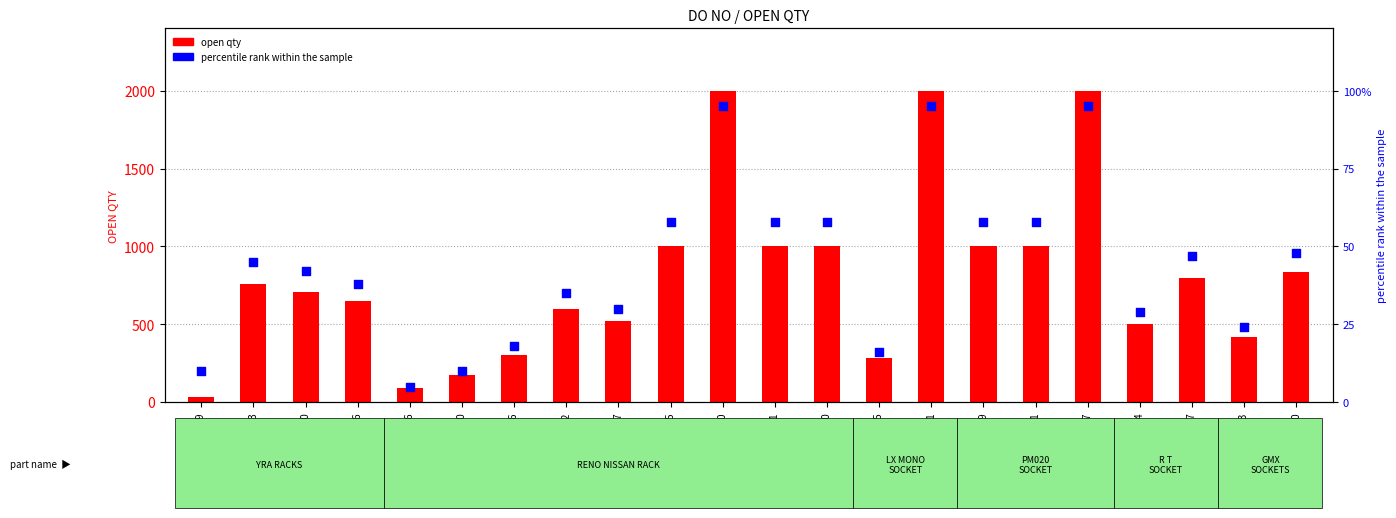

What is the total value across all series at 4943584637?

550